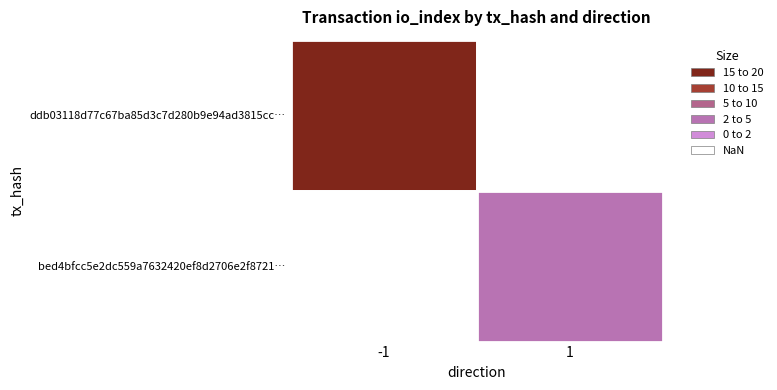

What is the approximate value of bed4bfcc5e2dc559a7632420ef8d2706e2f8721 at io_index?

4